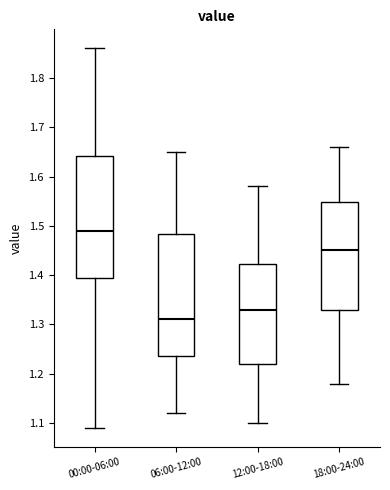

Where does the median line of the box for 00:00-06:00 sit on the y-axis? The values are not printed on the chart, so give them approximately, as read against the axis.

1.49